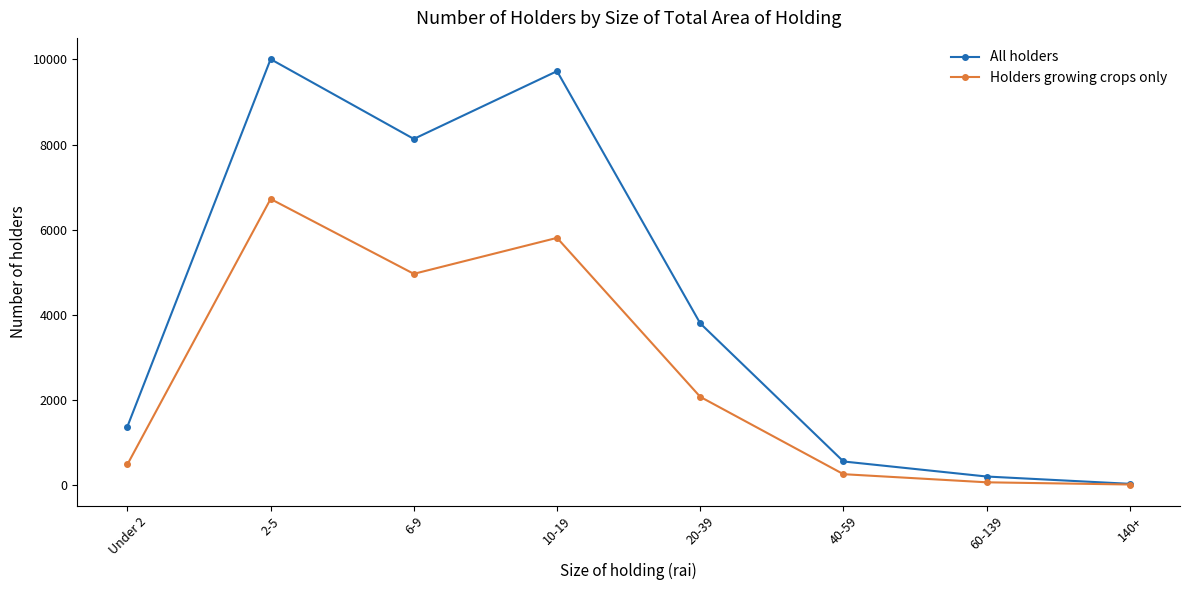

What are all the series names shown in the legend?

All holders, Holders growing crops only